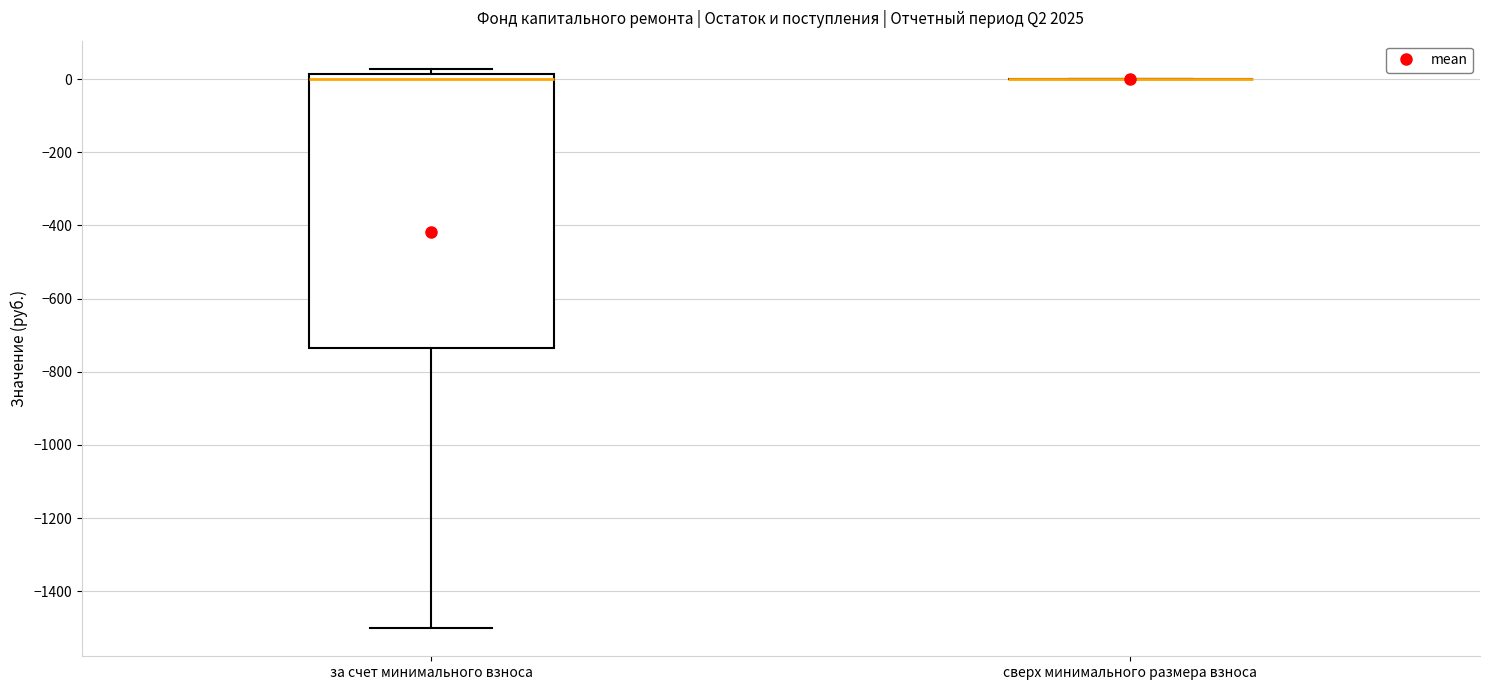

Reading left to right, read every box against the y-axis: the position of its median line, the range the box covers, and the ends of its whiskers. The values are not printed on the chart, so give them approximately, as read against the axis.

за счет минимального взноса: median 0, box -740 to 20, whiskers -1500 to 20 (just above the box's upper edge)
сверх минимального размера взноса: box collapsed to a line at 0, whiskers 0 to 0